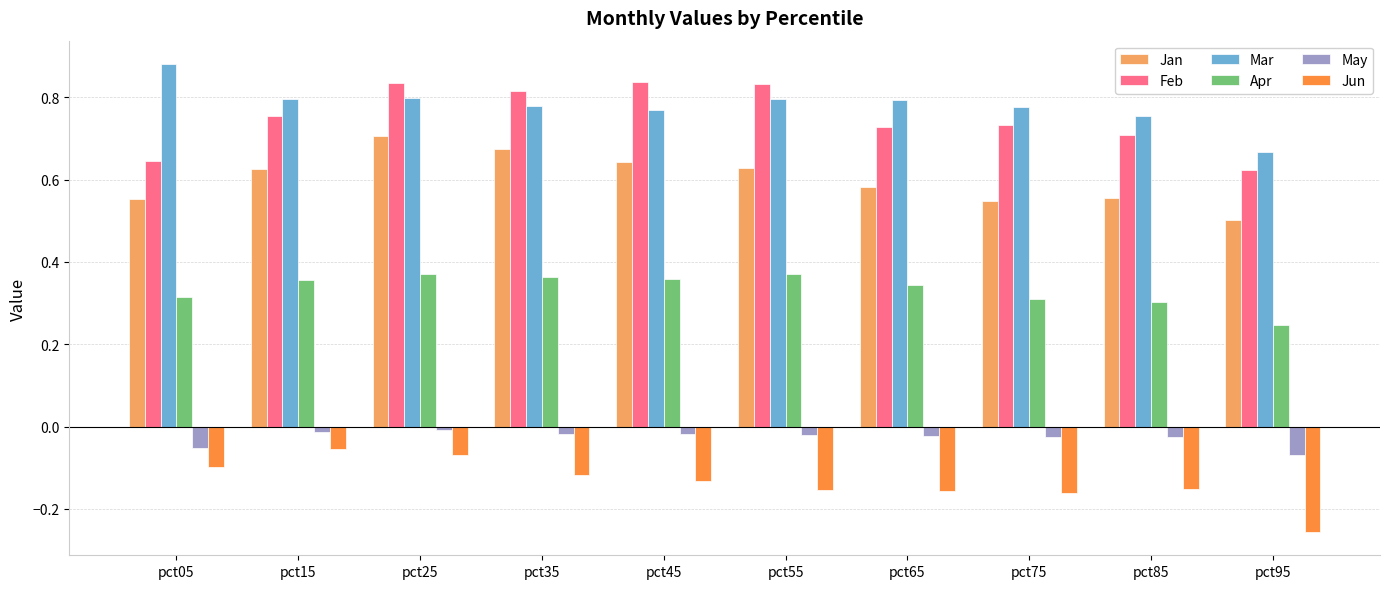

How many bars are there in total?

60